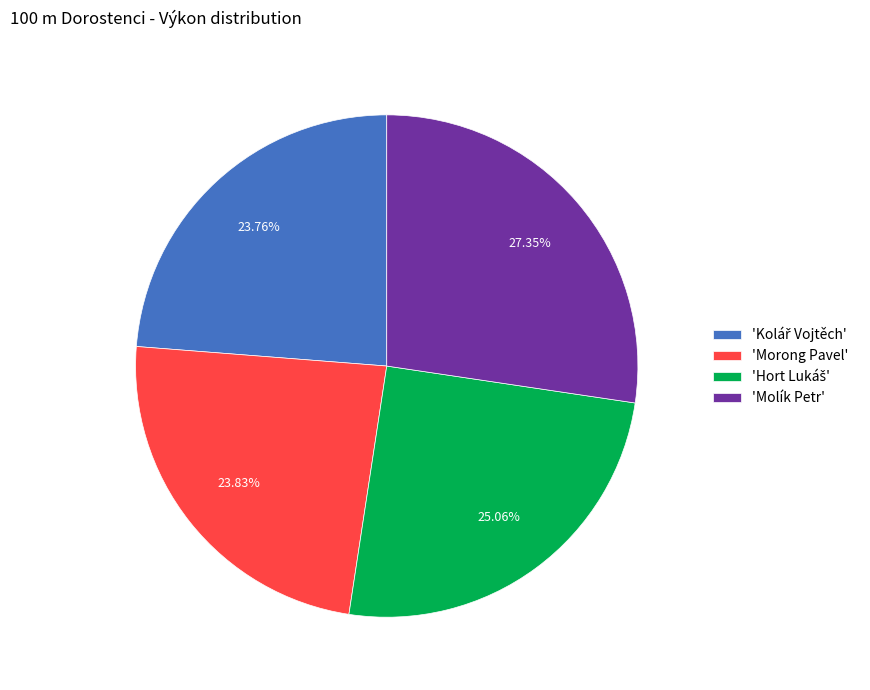

Does 'Molík Petr' represent more than half of the total?

No